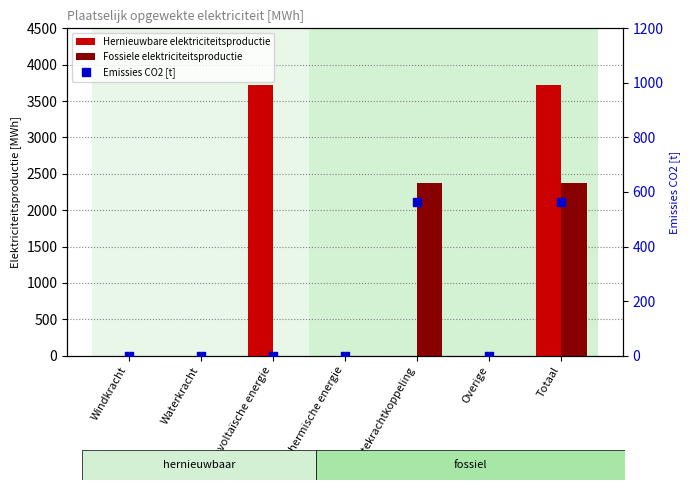

Which series has the largest Y range (max minus min)?

Hernieuwbare elektriciteitsproductie